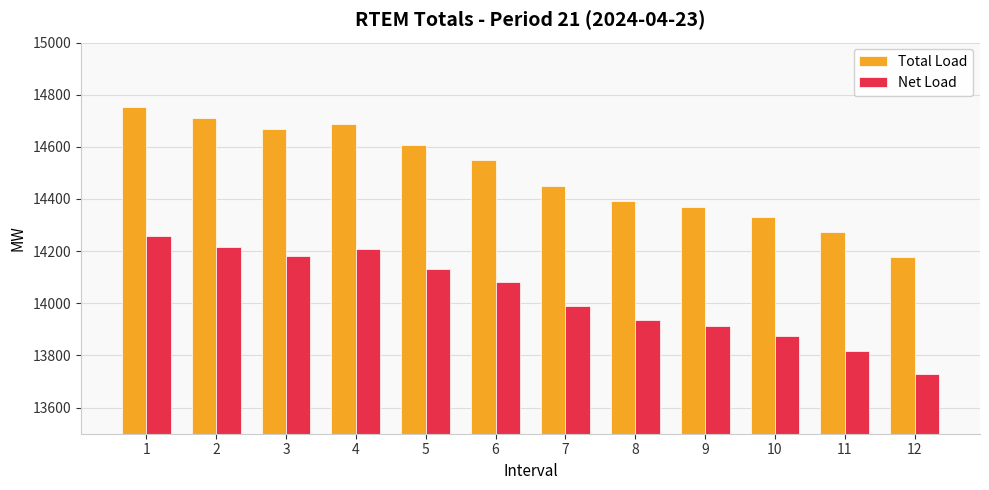

Rank the series by their maximum value, from highest to lowest.

Total Load, Net Load